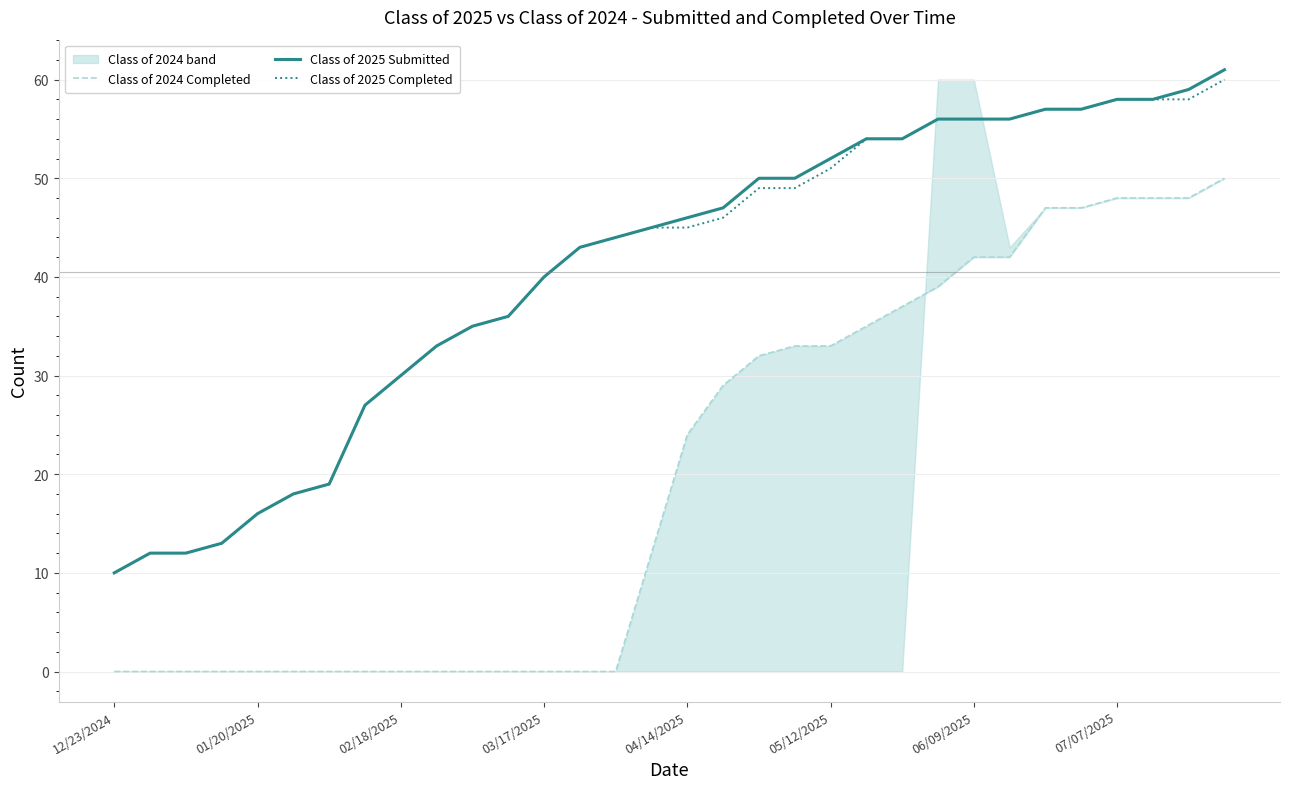

What is the difference between the highest and lowest values at 25?

14